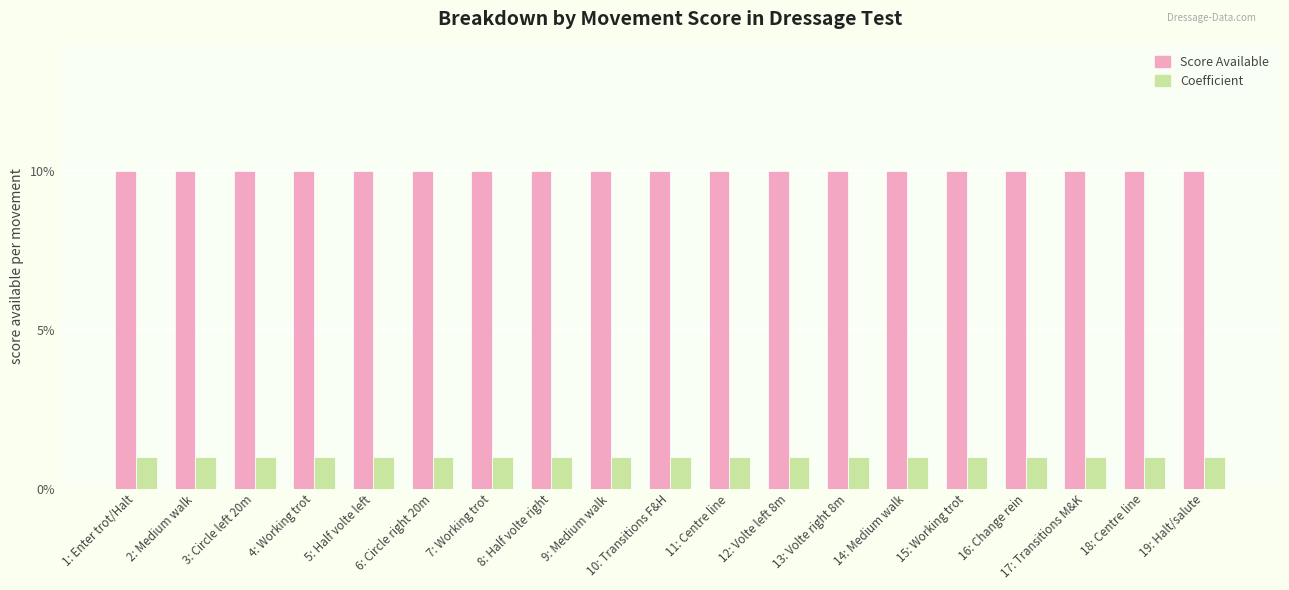

Which series has the largest total across all categories?

Score Available